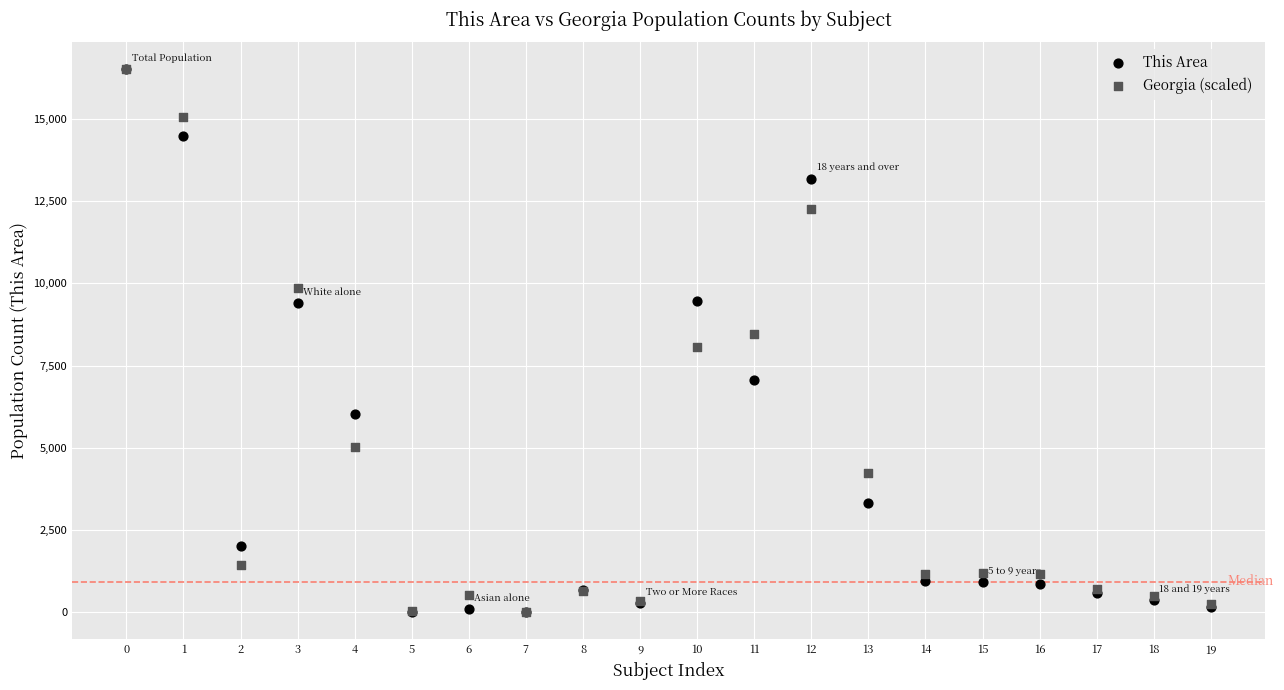

What are all the series names shown in the legend?

This Area, Georgia (scaled)